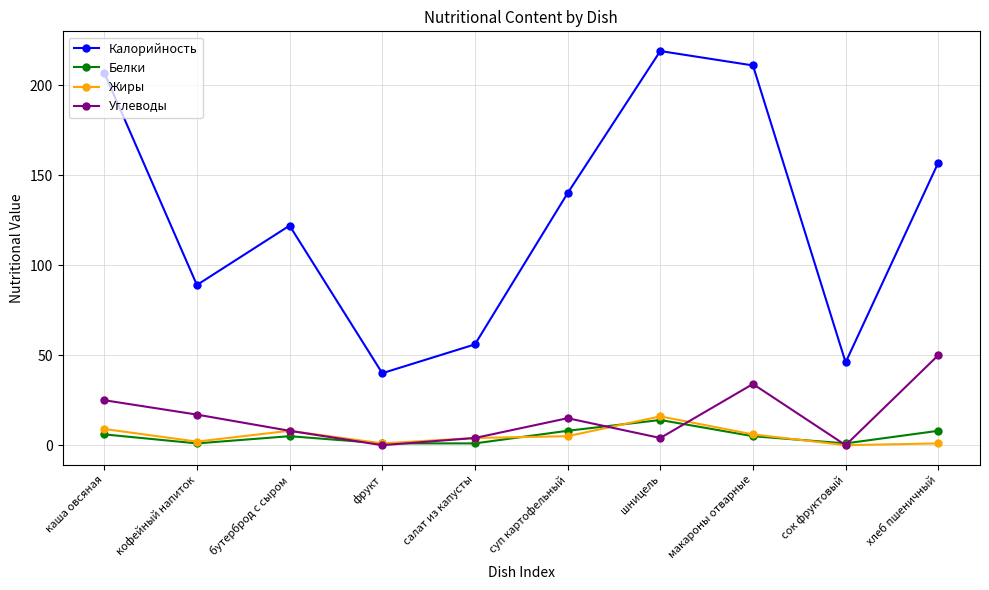

True or false: Жиры has a value of 9 at каша овсяная.

True